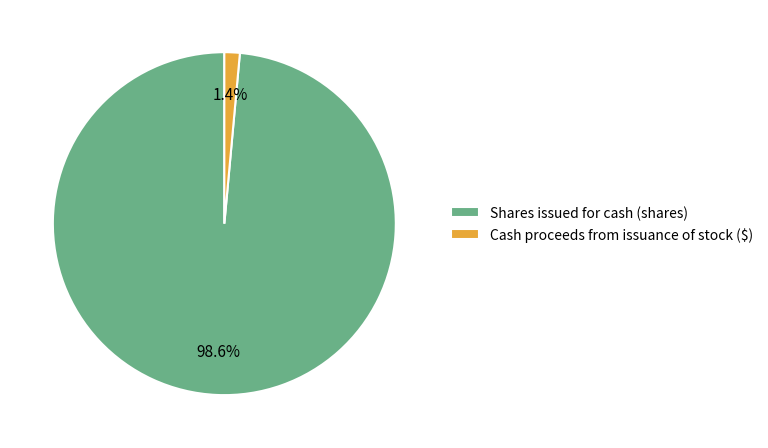

What percentage is the Cash proceeds from issuance of stock ($) slice, to the nearest percent?

1%